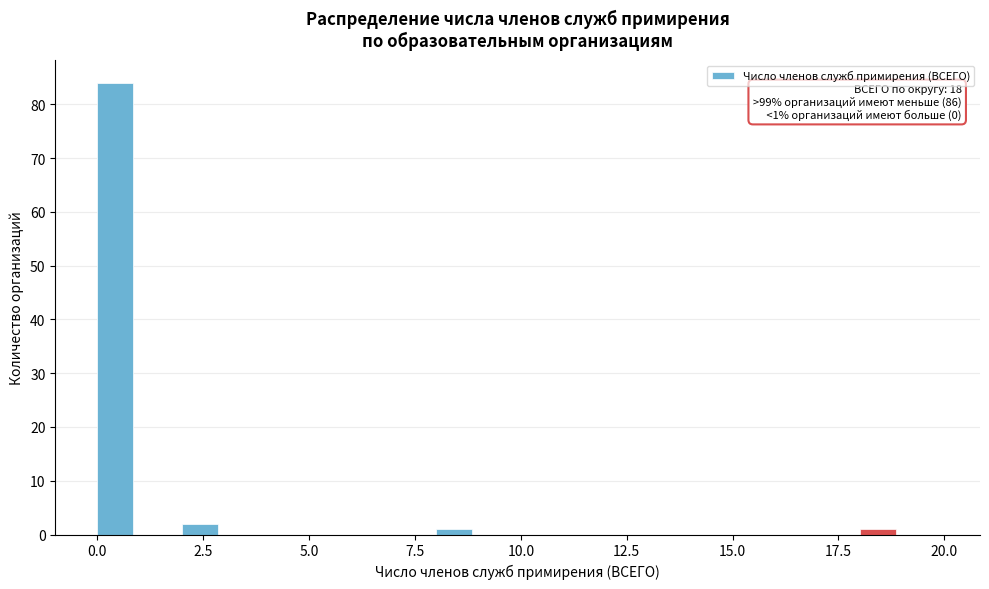

Around what value on the x-axis is the tallest bar? Give the approximate position of its centre, as read against the axis.

0.5